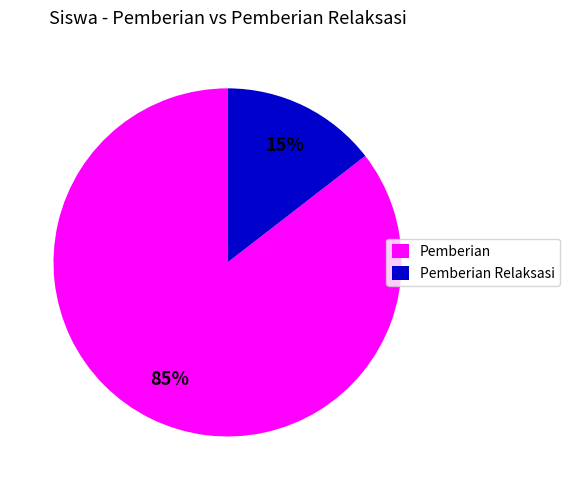

What is the largest slice in the pie chart?

Pemberian